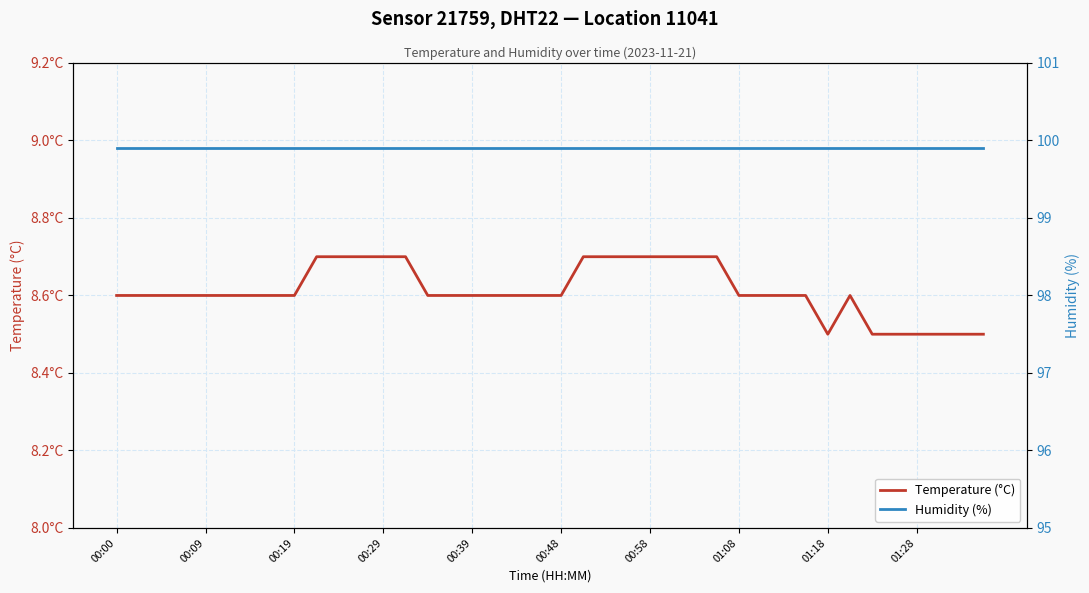

How many lines are shown in the chart?

2